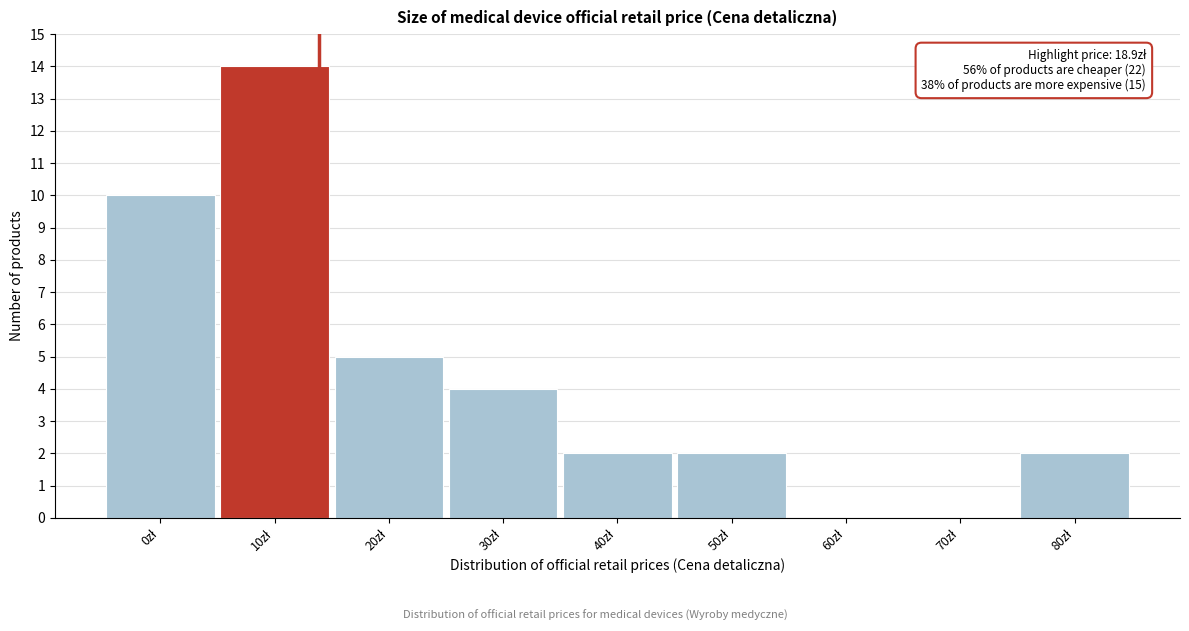

What is the maximum value shown in the chart?

14